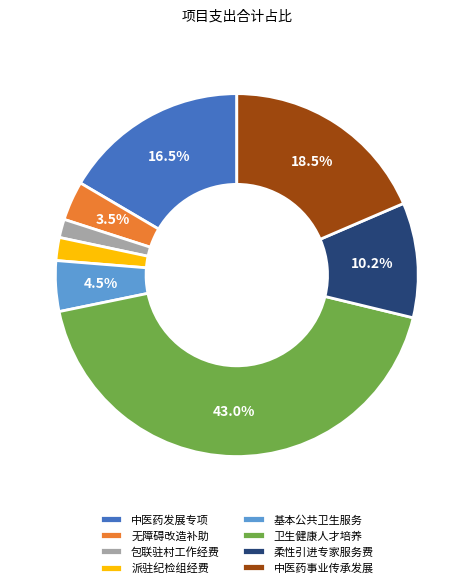

To the nearest percent, what percentage of the pie is 柔性引进专家服务费?

10%